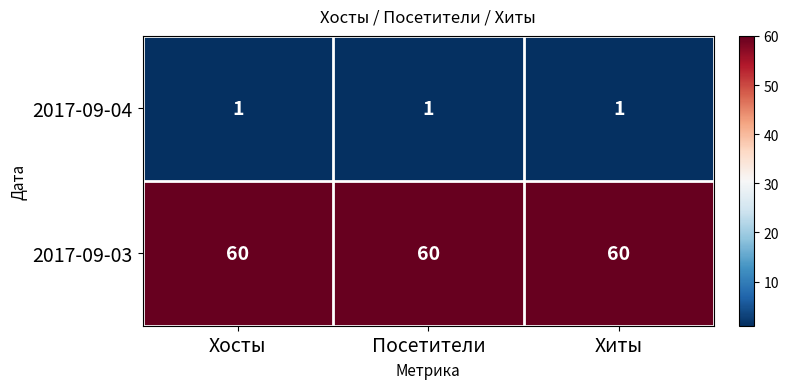

At Хиты, list the series in order from smallest to largest.

2017-09-04, 2017-09-03